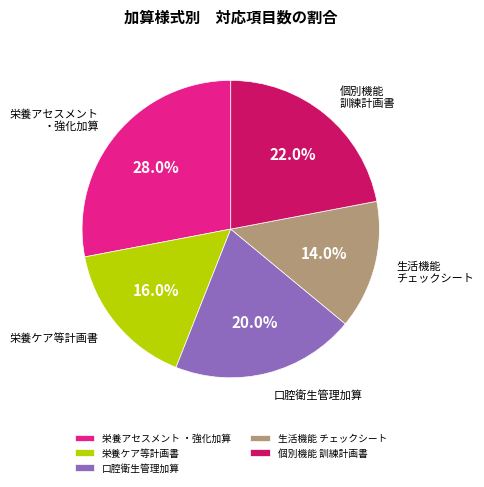

To the nearest percent, what portion does 栄養ケア等計画書 represent?

16%